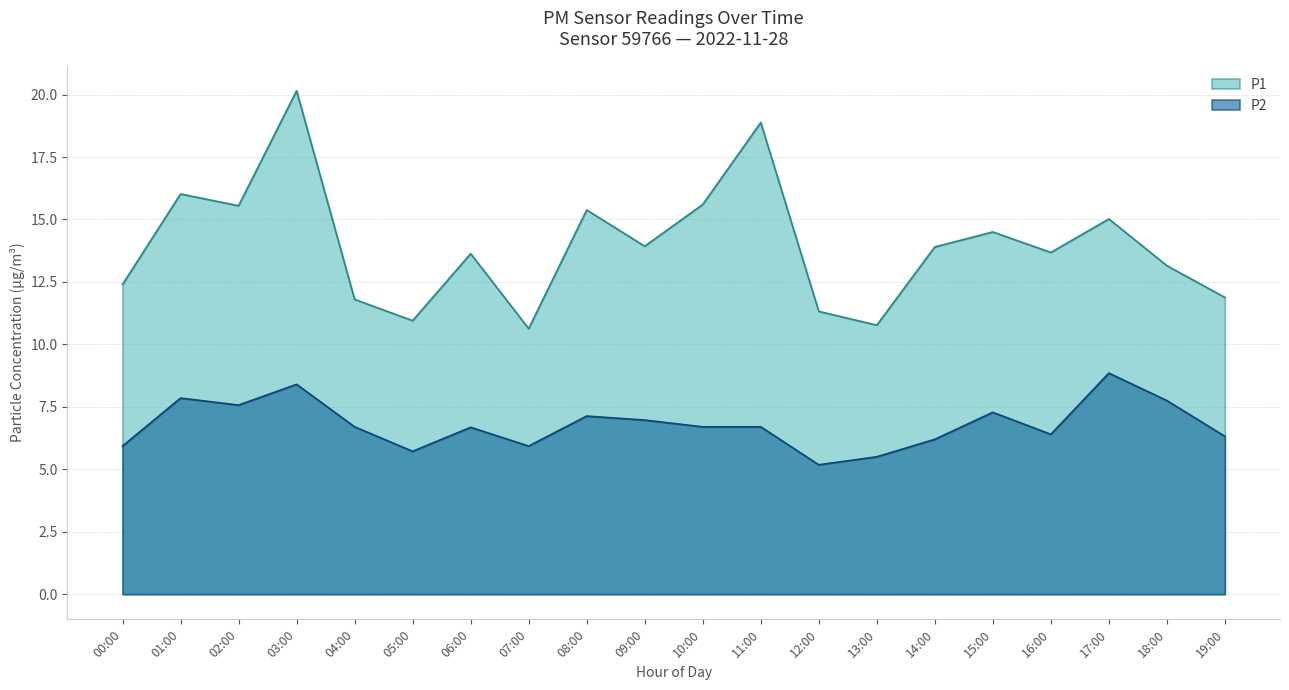

True or false: P1 has more than 1 interior local peaks.

True